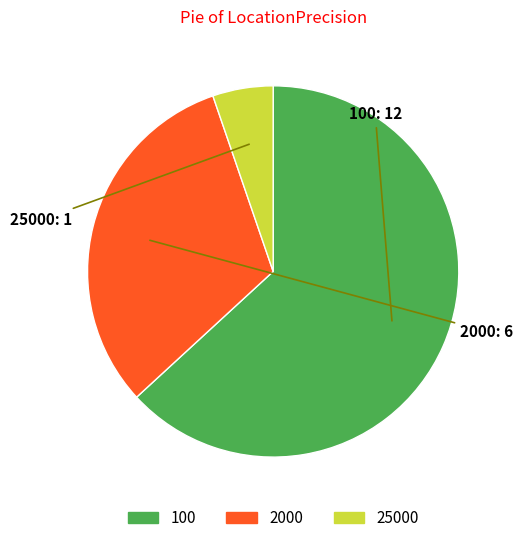

Do 2000 and 25000 together represent more than half of the pie?

No